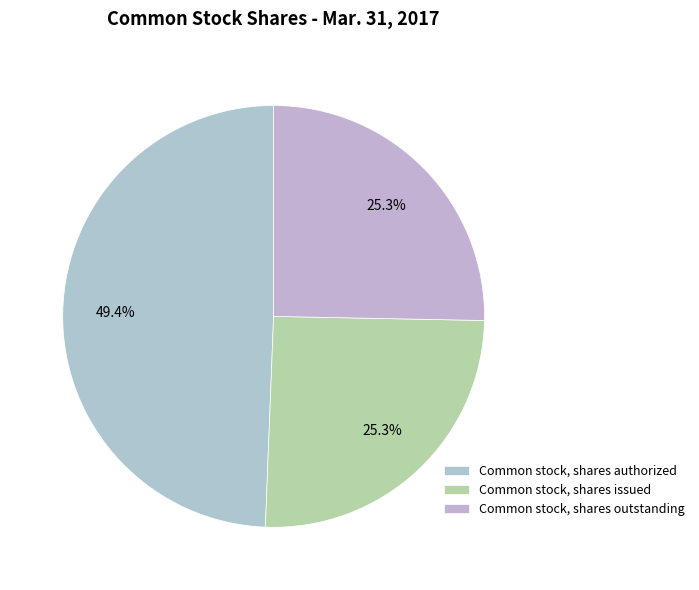

How many slices are in this pie chart?

3